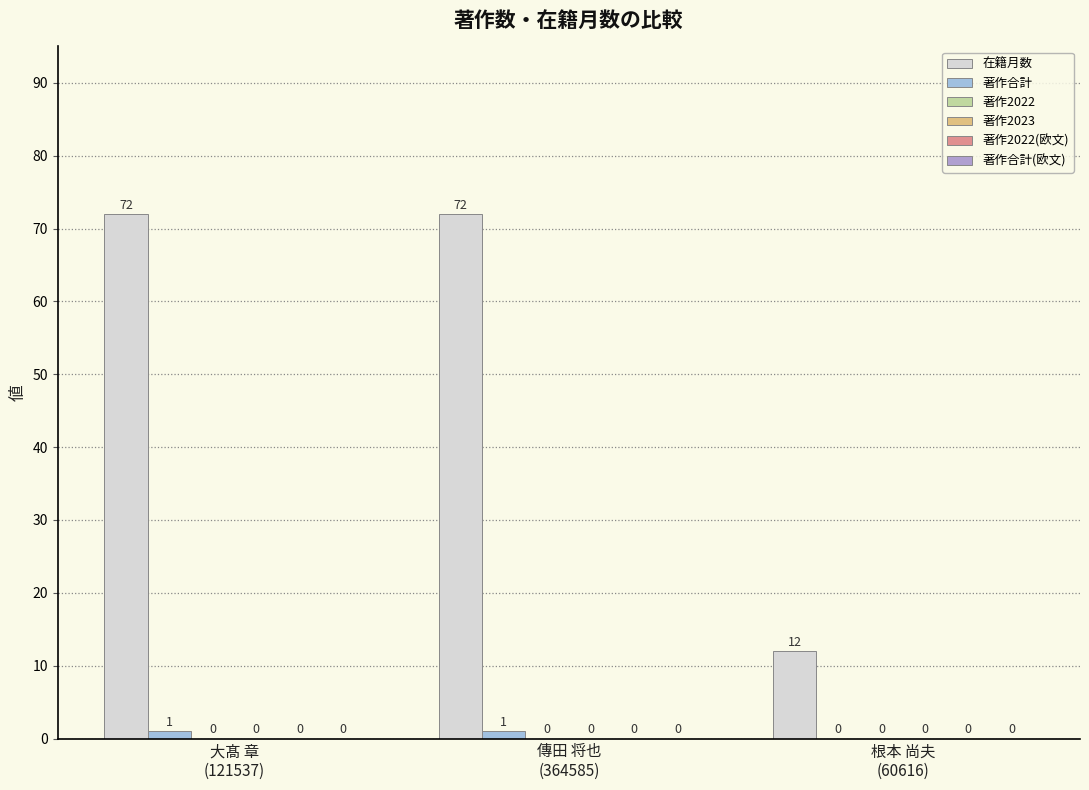

Does the chart contain stacked bars?

No